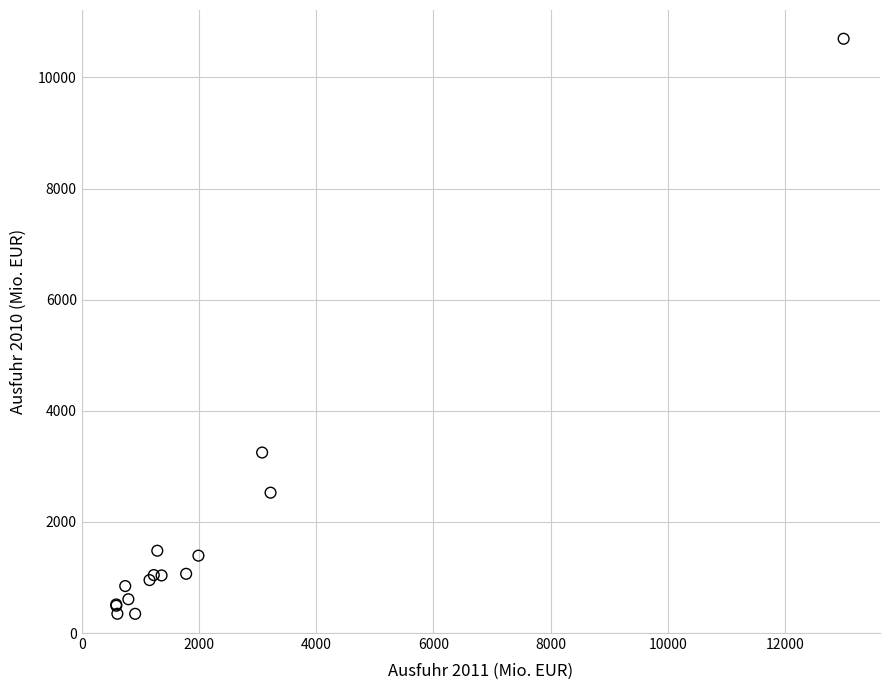

What Y value in the scatter plot is closest to 5520?

3248.7